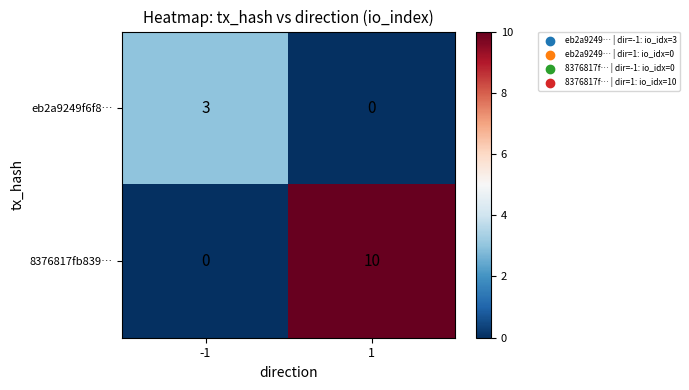

What is the difference between the eb2a9249f6f8… values at -1 and 1?

3